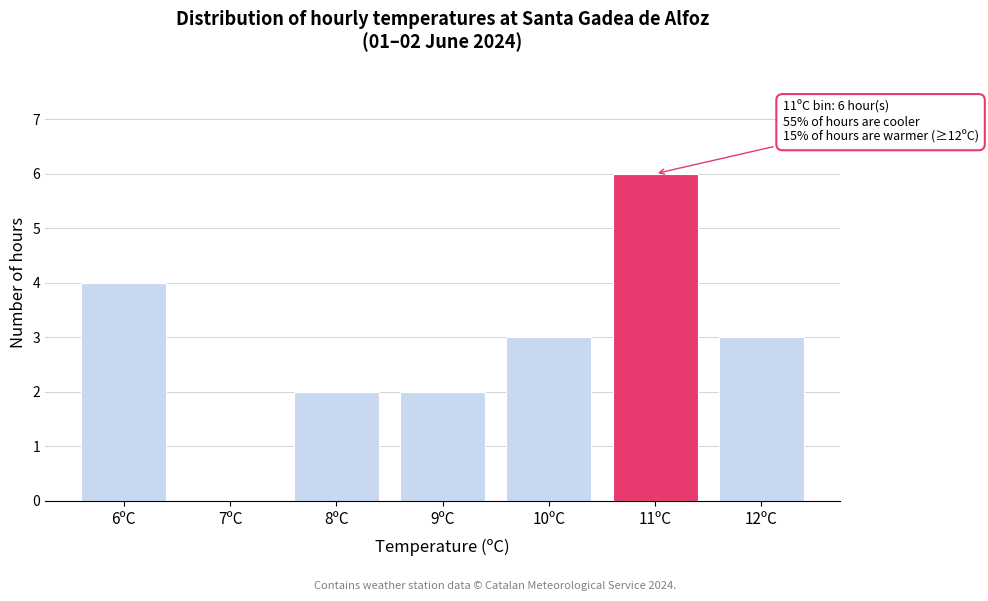

Reading left to right, what are all the values shown in this chart?

6ºC=4	7ºC=0	8ºC=2	9ºC=2	10ºC=3	11ºC=6	12ºC=3